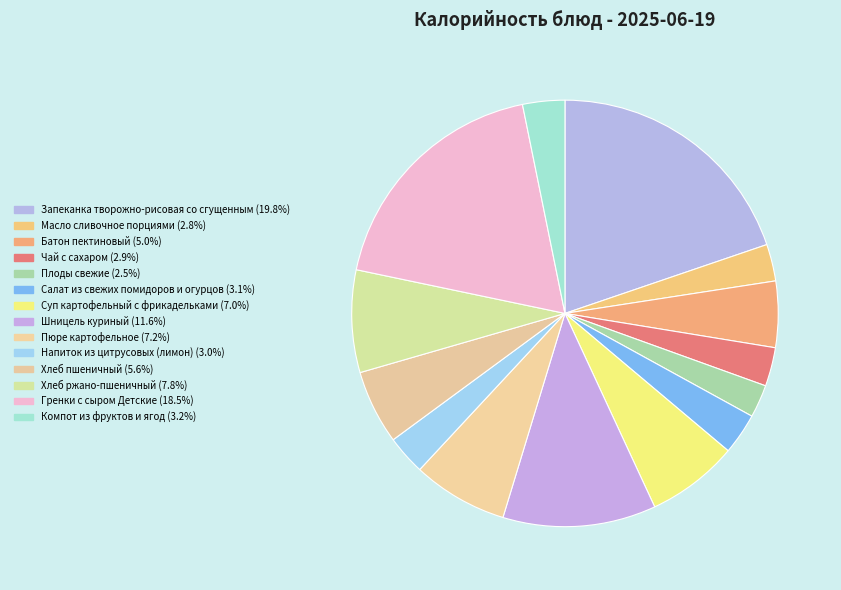

Count the number of slices in the pie.

14